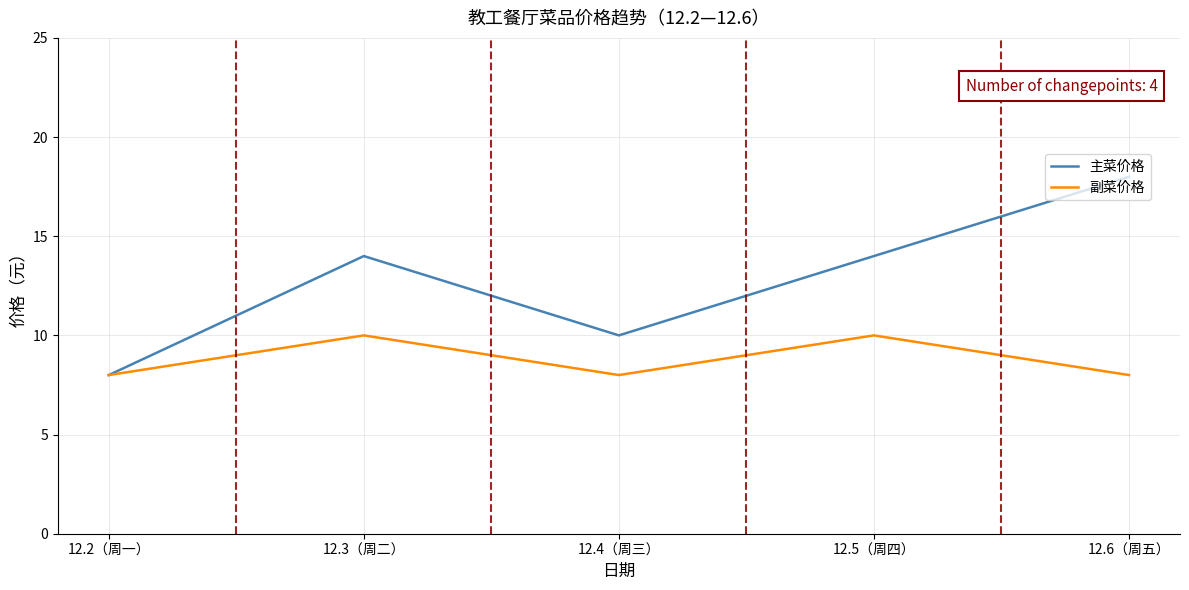

What are all the series names shown in the legend?

主菜价格, 副菜价格